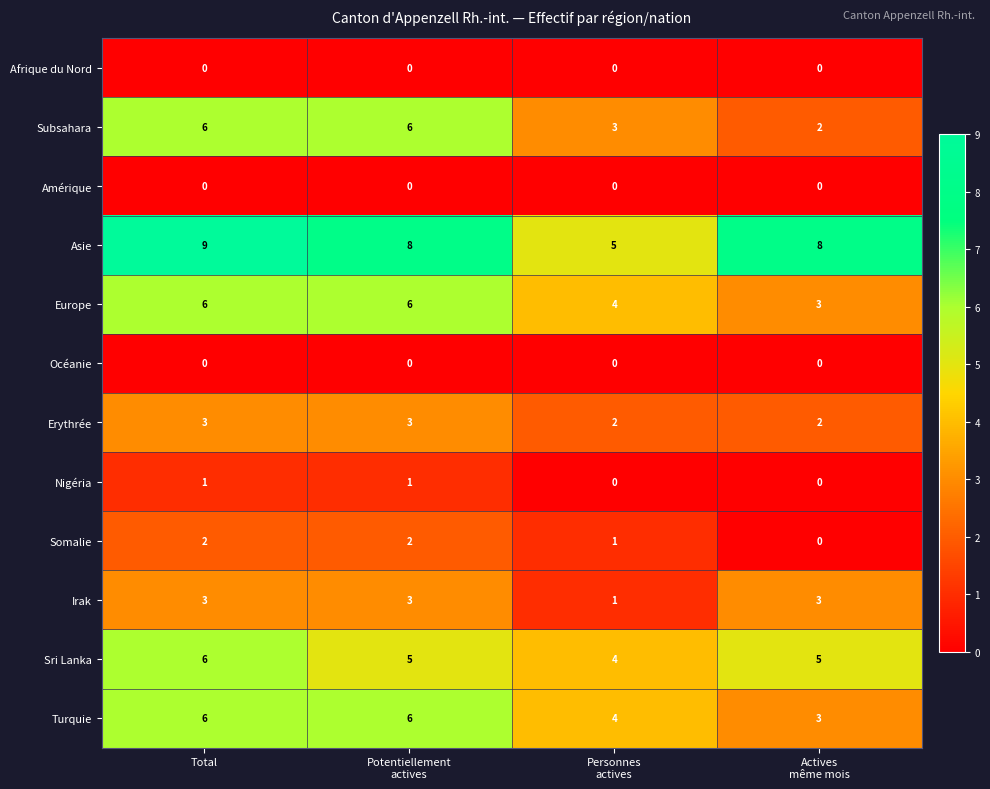

Is it true that Turquie equals 6 at Total?

True